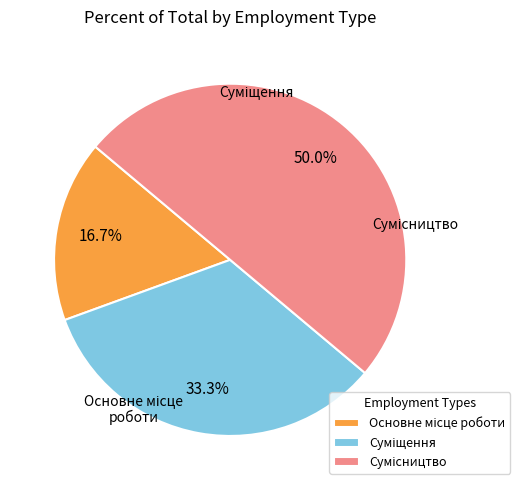

To the nearest percent, what is the difference between the largest and smallest slice percentages?

33%